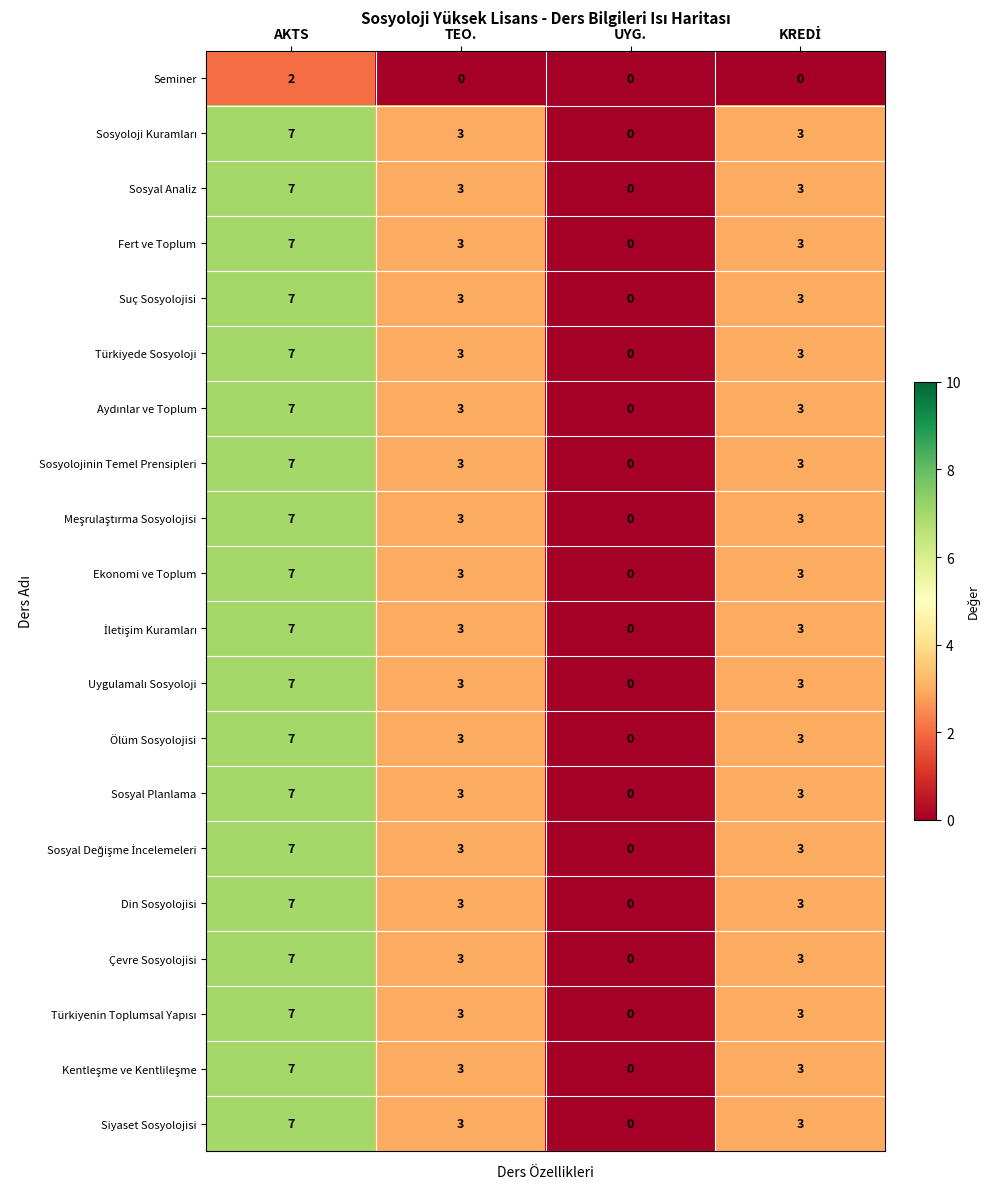

How many values in the Türkiyede Sosyoloji series are below 3?

1